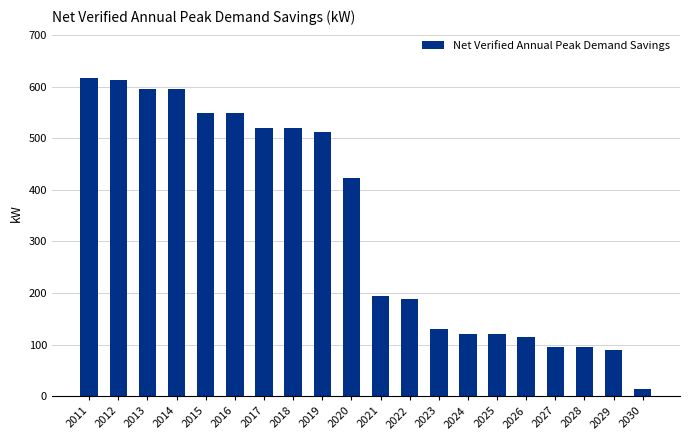

What is the difference between the maximum and minimum values?

603